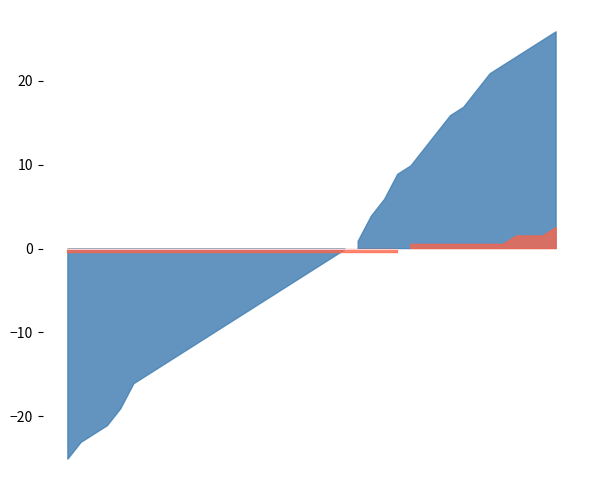

How many data points in 累计招聘 are less than 27?

19